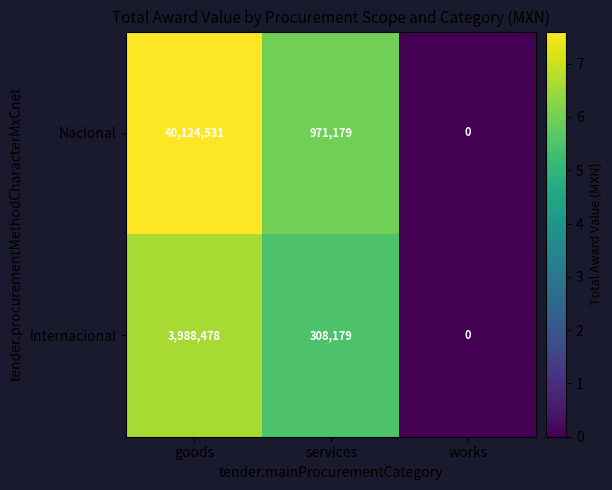

What is the difference between the maximum and minimum values in the Internacional series?

3988478